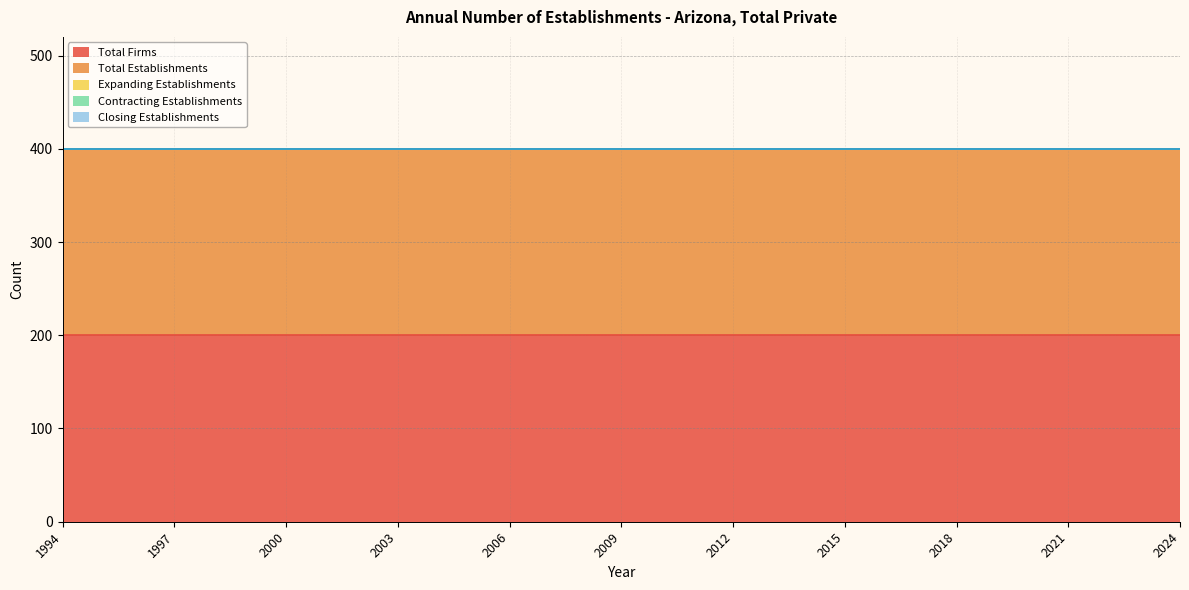

How many data points does each series have?

31